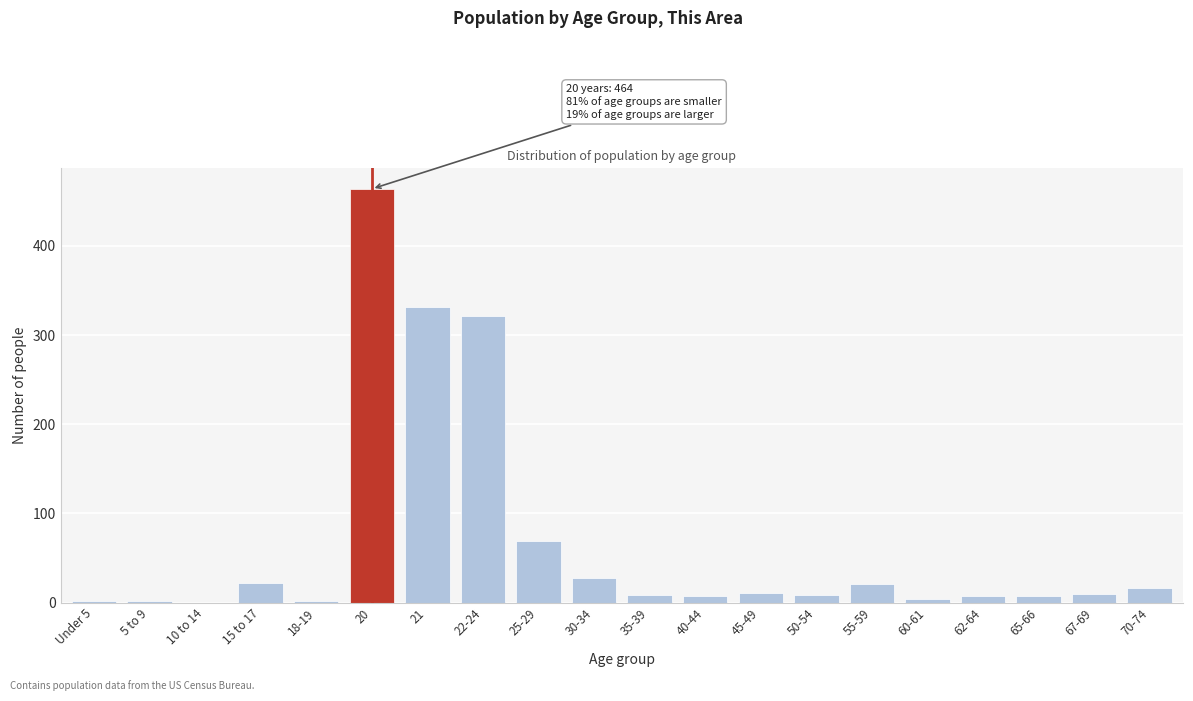

The value at 20 is 464. True or false?

True